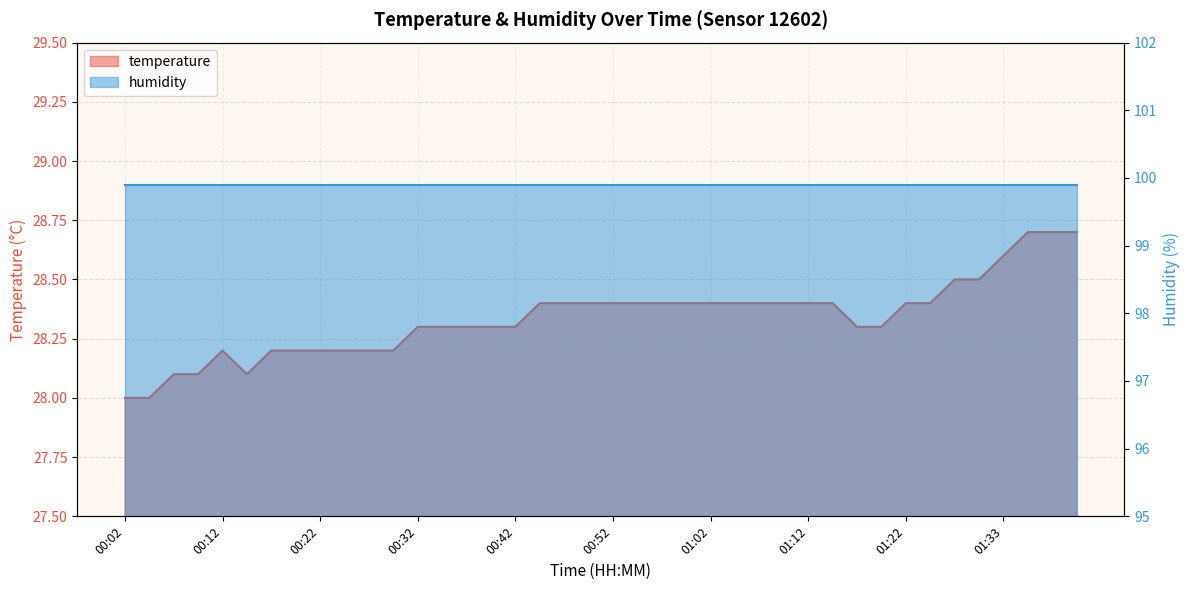

What is the label of the 40th point from the right?

00:02